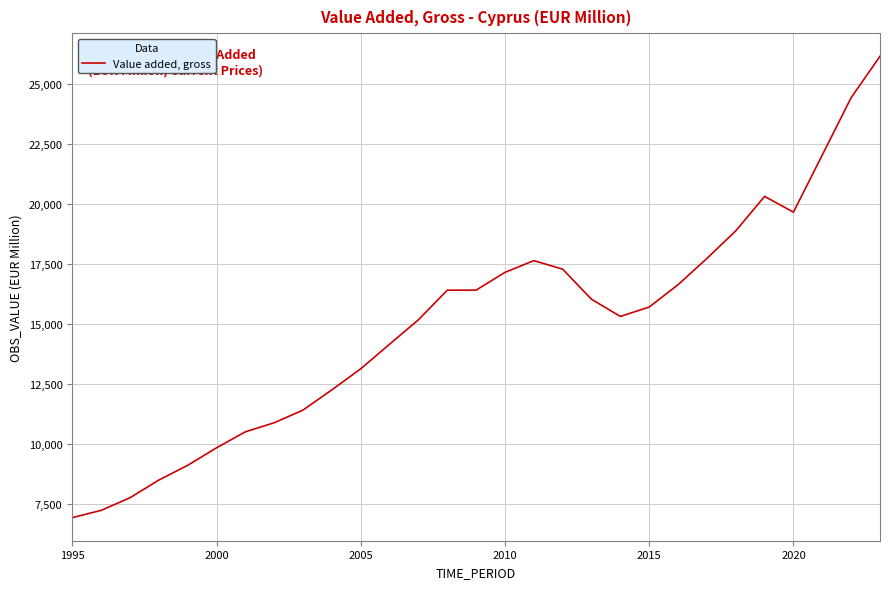

What is the difference between the maximum and minimum values?

19239.6